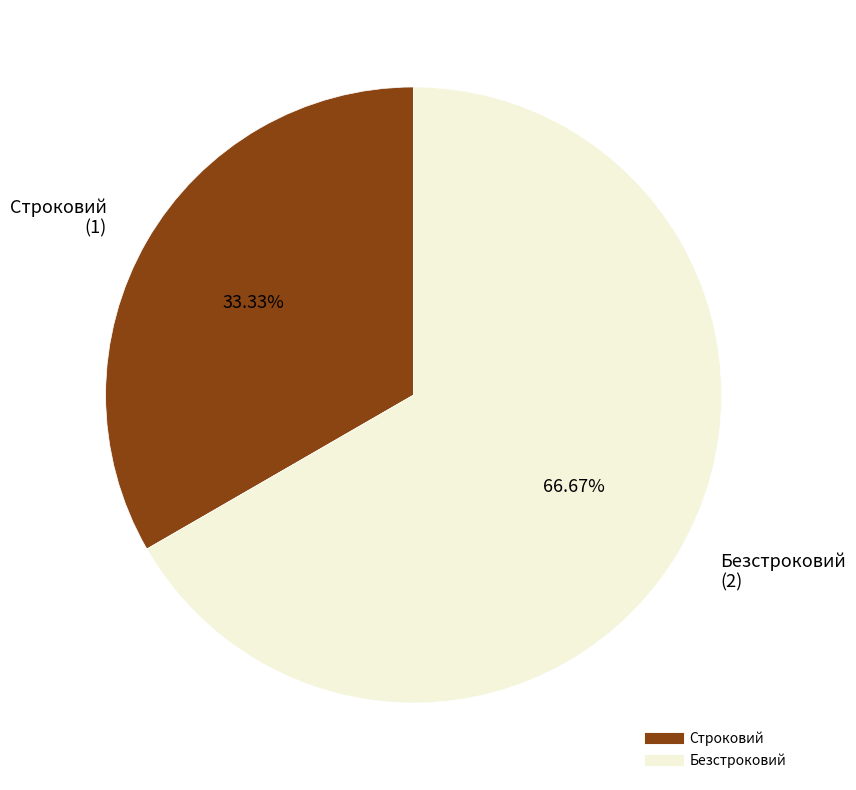

What is the ratio of the value at Строковий to the value at Безстроковий?

0.5